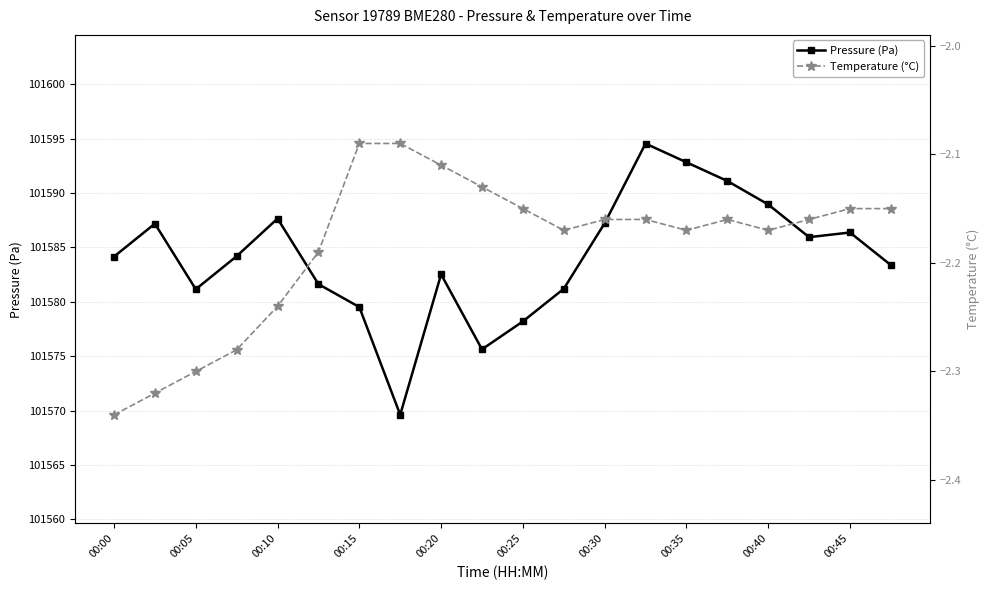

Reading right to left, extract all data points from this chart.

Pressure (Pa): 101583.4	101586.4	101585.9	101589.0	101591.1	101592.8	101594.6	101587.2	101581.2	101578.2	101575.6	101582.5	101569.6	101579.5	101581.6	101587.7	101584.2	101581.2	101587.2	101584.2
Temperature (°C): -2.1	-2.1	-2.2	-2.2	-2.2	-2.2	-2.2	-2.2	-2.2	-2.1	-2.1	-2.1	-2.1	-2.1	-2.2	-2.2	-2.3	-2.3	-2.3	-2.3